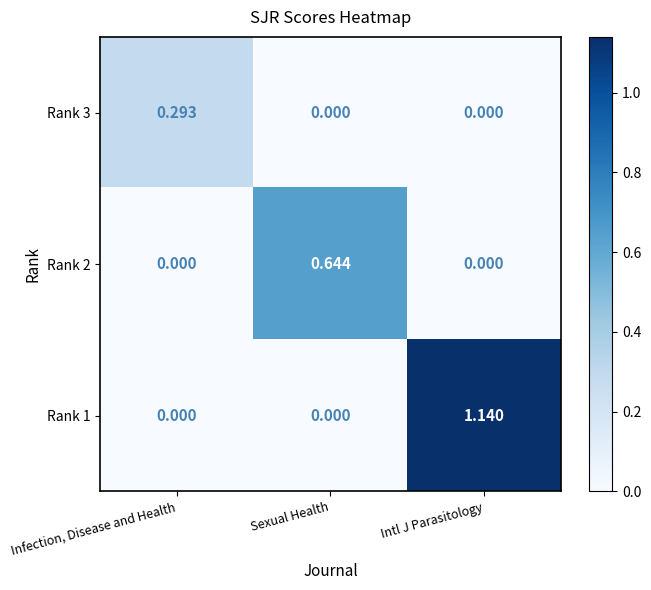

At which category is the sum across all series the highest?

Intl J Parasitology